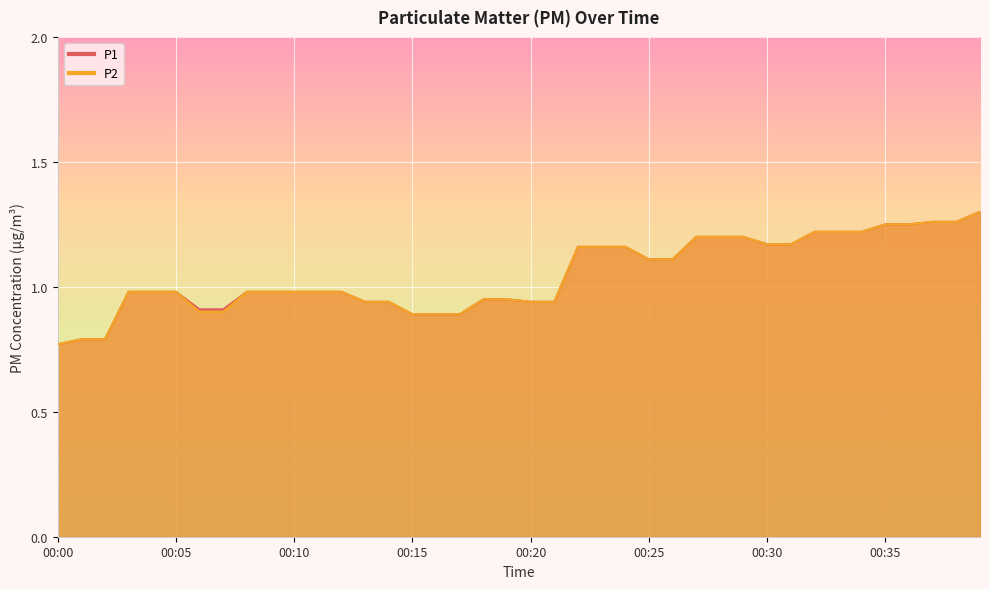

Reading left to right, transcribe all the data shown in this chart.

P1: 00:00=0.8	00:01=0.8	00:02=0.8	00:03=1.0	00:04=1.0	00:05=1.0	00:06=0.9	00:07=0.9	00:08=1.0	00:09=1.0	00:10=1.0	00:11=1.0	00:12=1.0	00:13=0.9	00:14=0.9	00:15=0.9	00:16=0.9	00:17=0.9	00:18=0.9	00:19=0.9	00:20=0.9	00:21=0.9	00:22=1.2	00:23=1.2	00:24=1.2	00:25=1.1	00:26=1.1	00:27=1.2	00:28=1.2	00:29=1.2	00:30=1.2	00:31=1.2	00:32=1.2	00:33=1.2	00:34=1.2	00:35=1.2	00:36=1.2	00:37=1.3	00:38=1.3	00:39=1.3
P2: 00:00=0.8	00:01=0.8	00:02=0.8	00:03=1.0	00:04=1.0	00:05=1.0	00:06=0.9	00:07=0.9	00:08=1.0	00:09=1.0	00:10=1.0	00:11=1.0	00:12=1.0	00:13=0.9	00:14=0.9	00:15=0.9	00:16=0.9	00:17=0.9	00:18=0.9	00:19=0.9	00:20=0.9	00:21=0.9	00:22=1.2	00:23=1.2	00:24=1.2	00:25=1.1	00:26=1.1	00:27=1.2	00:28=1.2	00:29=1.2	00:30=1.2	00:31=1.2	00:32=1.2	00:33=1.2	00:34=1.2	00:35=1.2	00:36=1.2	00:37=1.3	00:38=1.3	00:39=1.3